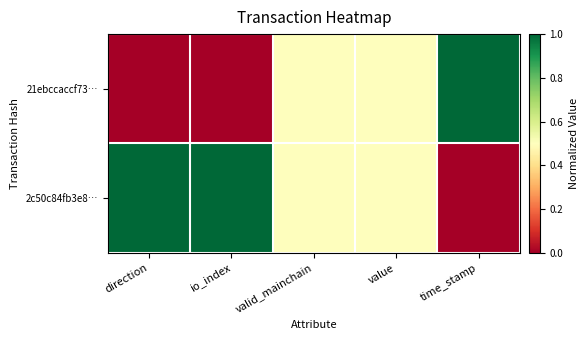

Which series has the largest total across all categories?

2c50c84fb3e8…